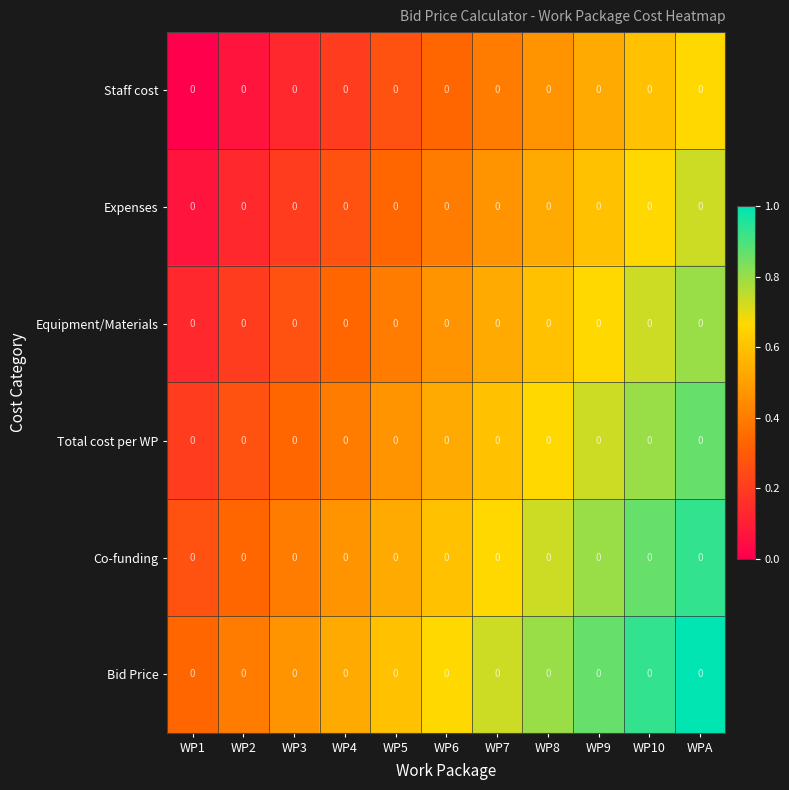

Between WP5 and WP9, which is larger?

WP9